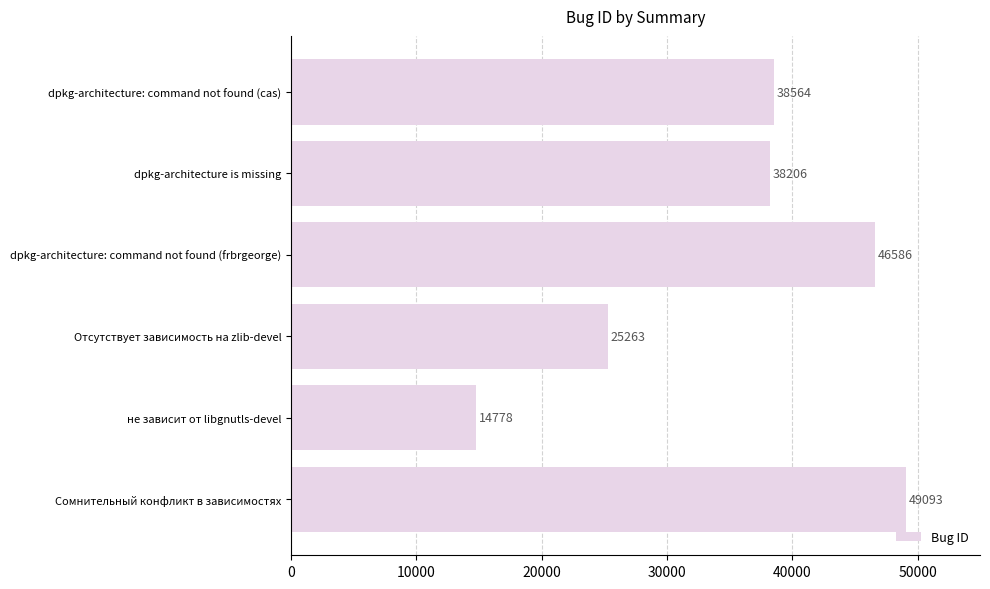

Is it true that the value at Сомнительный конфликт в зависимостях is 86335?

False